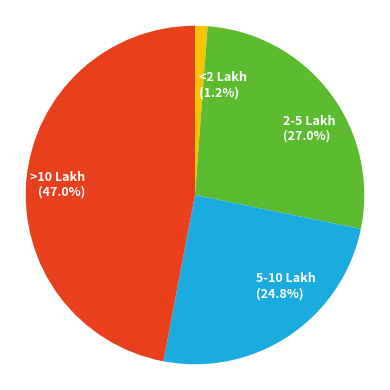

Is there a majority slice in this chart?

No